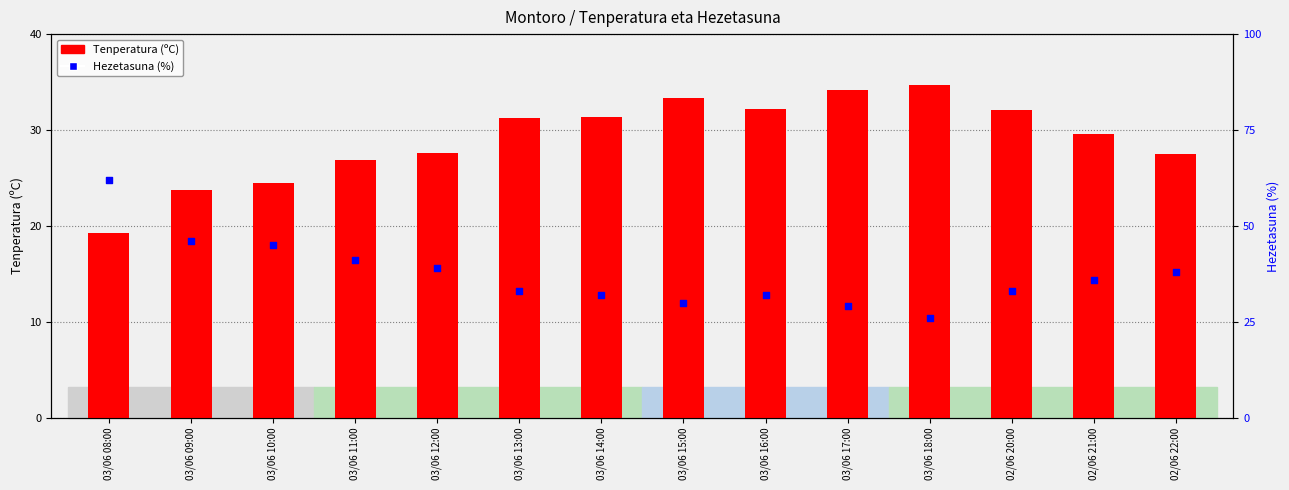

Which series has the widest spread of Y values?

Hezetasuna (%)